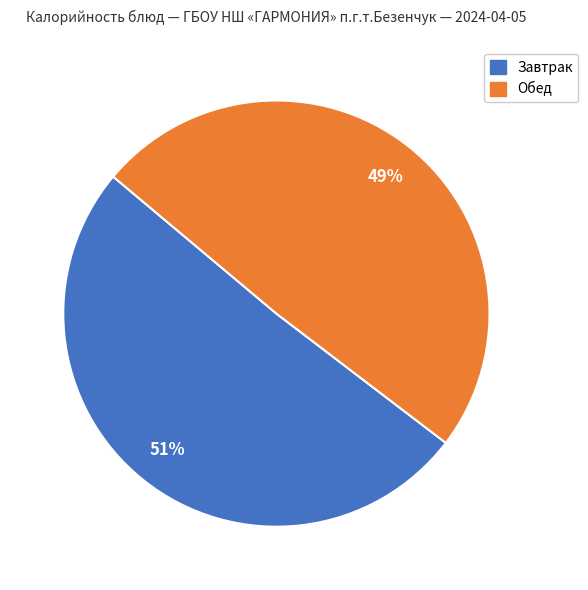

Does Завтрак account for over 50% of the chart?

Yes